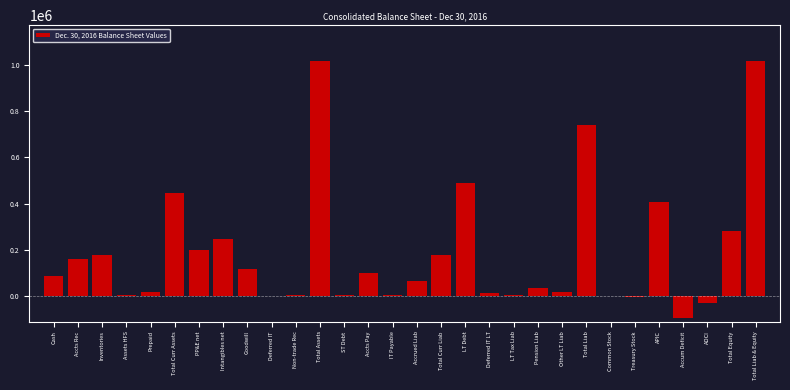

What is the greatest value displayed?

1019236